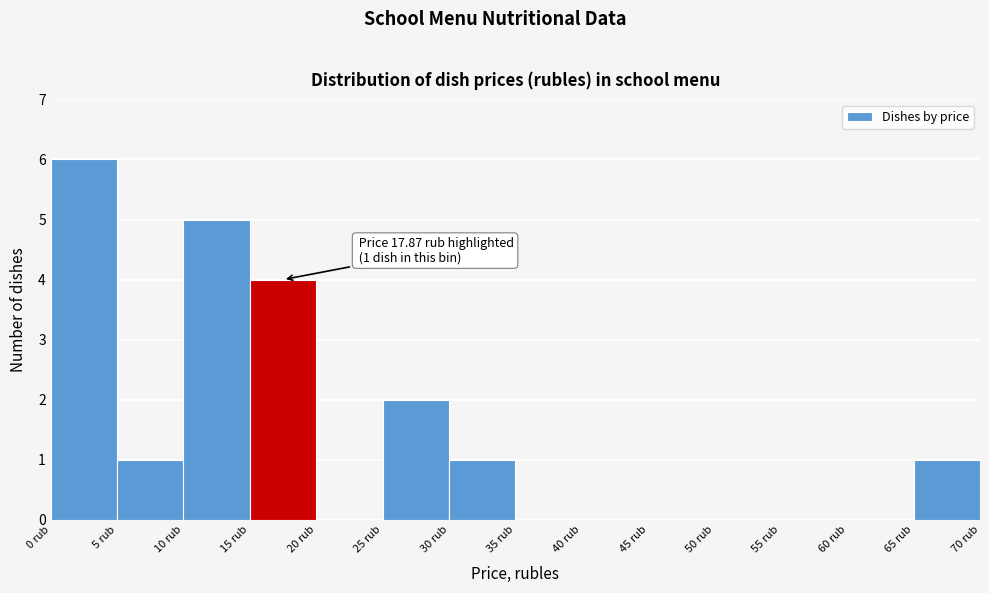

Which range on the x-axis has the tallest bar?

0 to 5